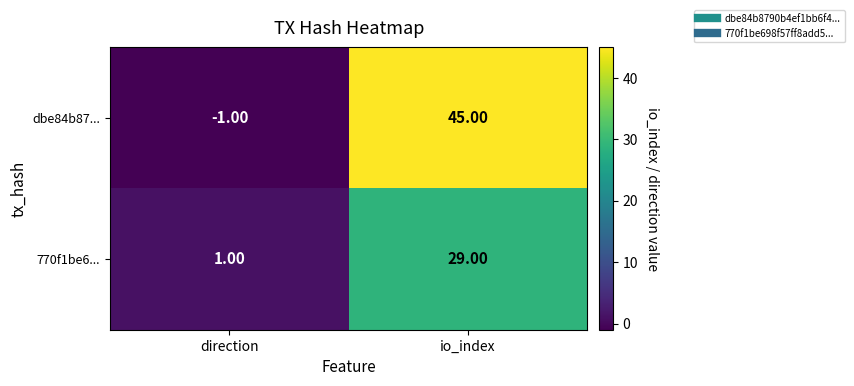

At which label is dbe84b87... closest to 22?

direction